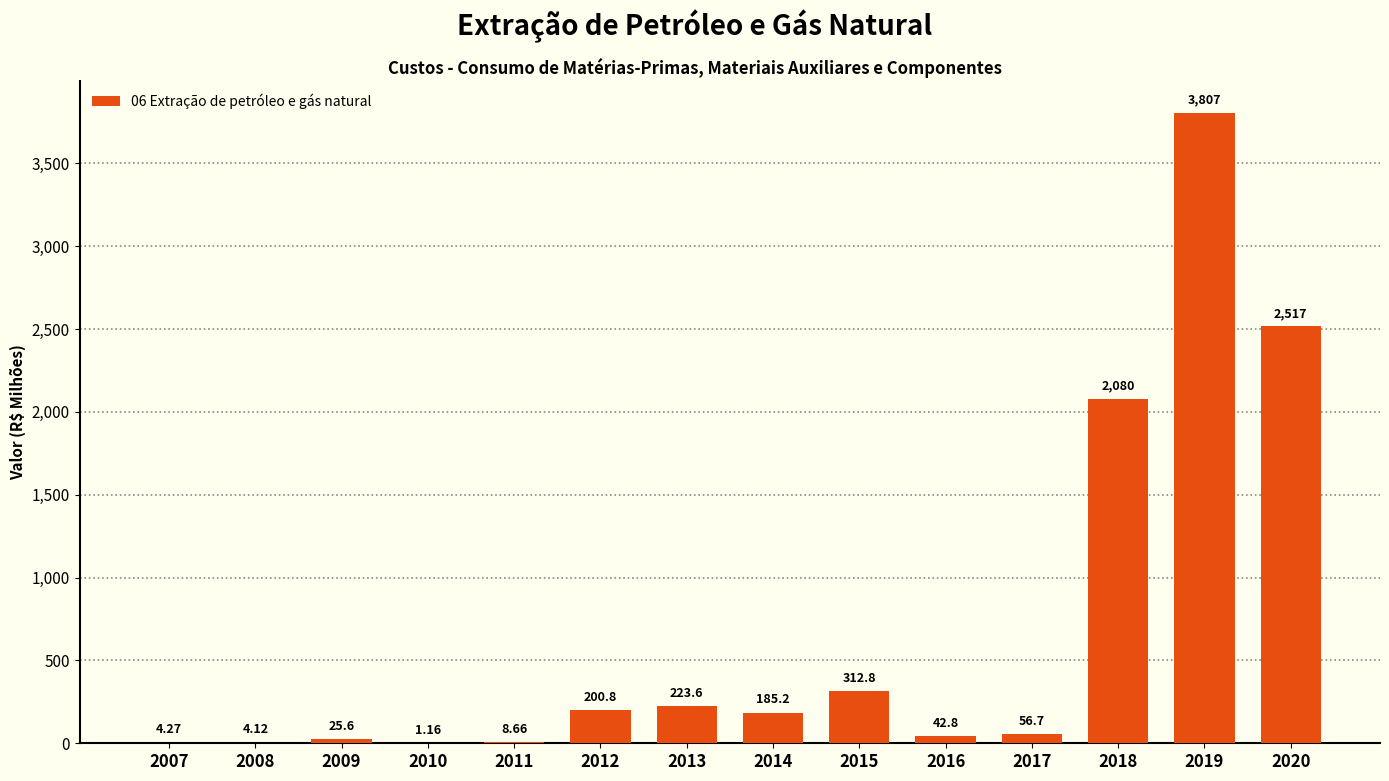

Count the number of categories in the chart.

14